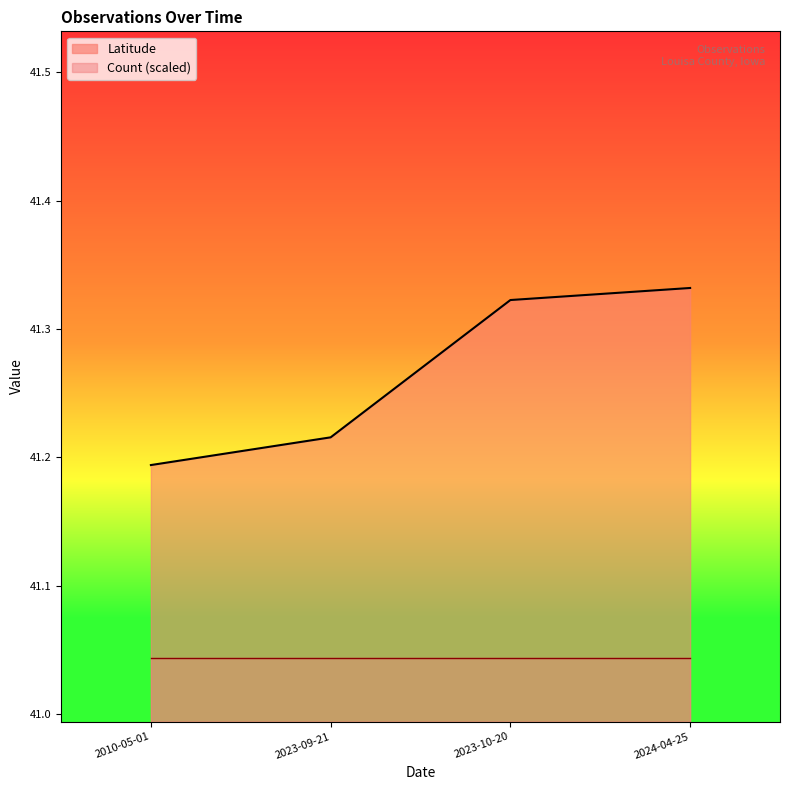

What position from the left is 2024-04-25?

4